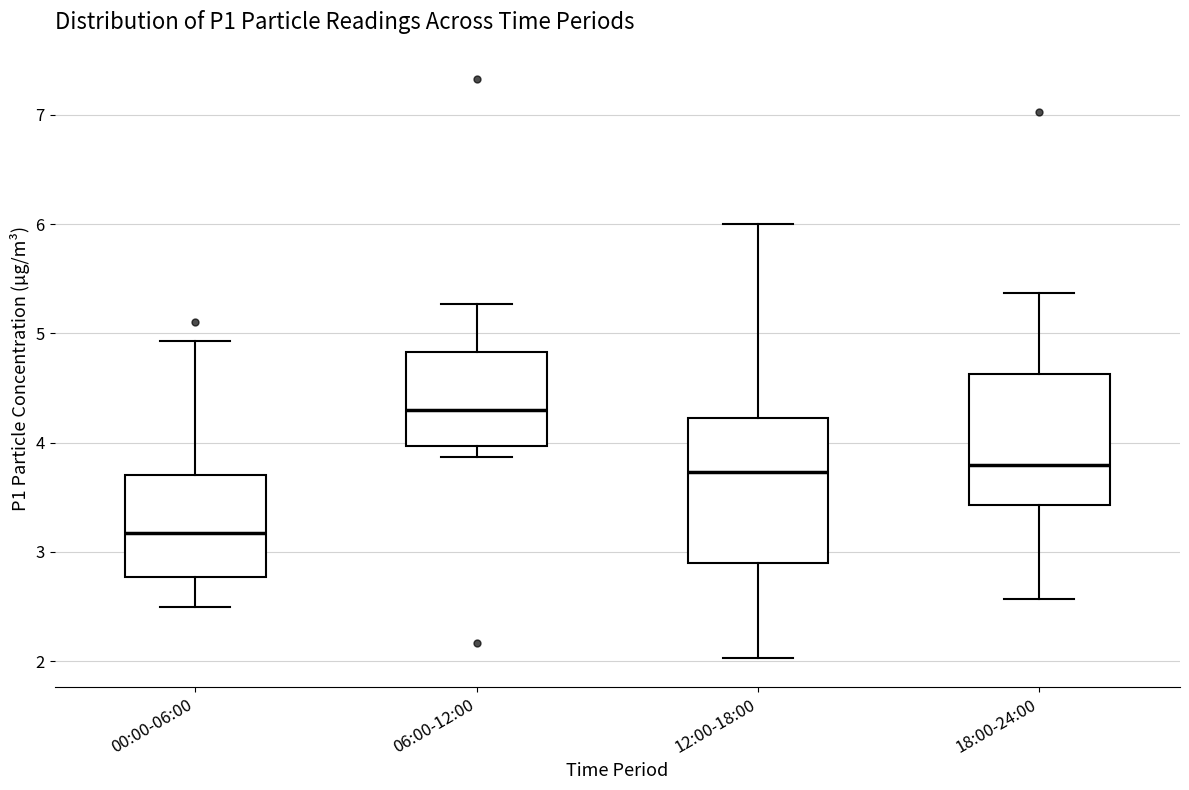

Where does the median line of the box for 18:00-24:00 sit on the y-axis? The values are not printed on the chart, so give them approximately, as read against the axis.

3.8